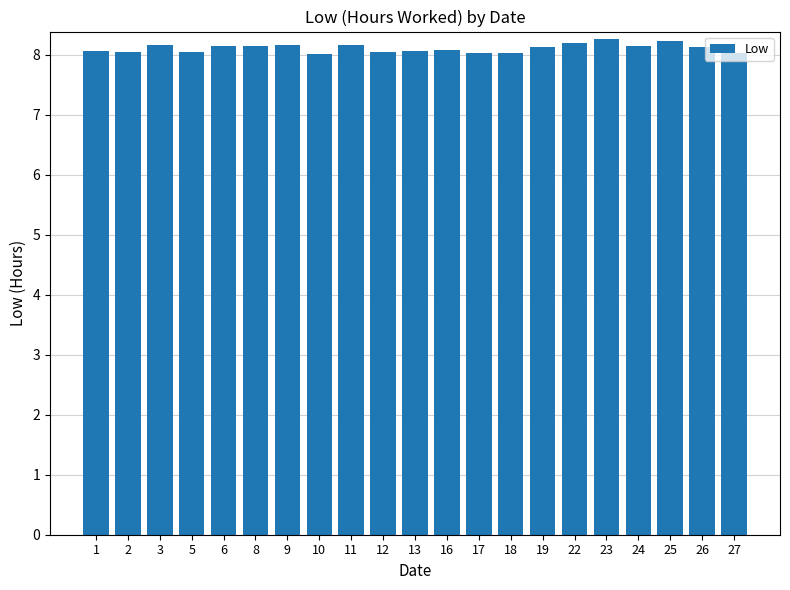

What is the greatest value displayed?

8.3